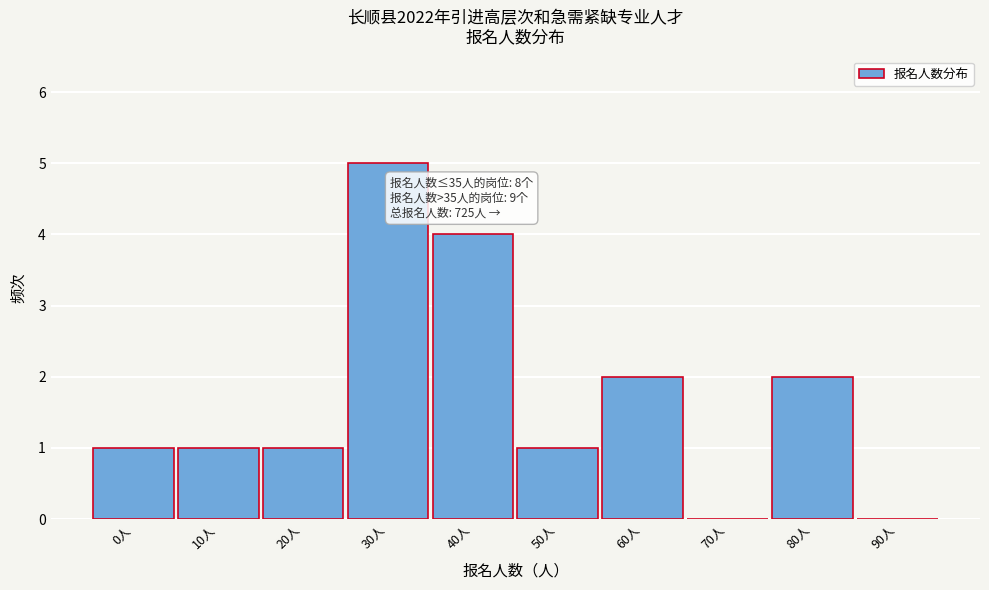

Reading left to right, transcribe all the data shown in this chart.

0人=1	10人=1	20人=1	30人=5	40人=4	50人=1	60人=2	70人=0	80人=2	90人=0